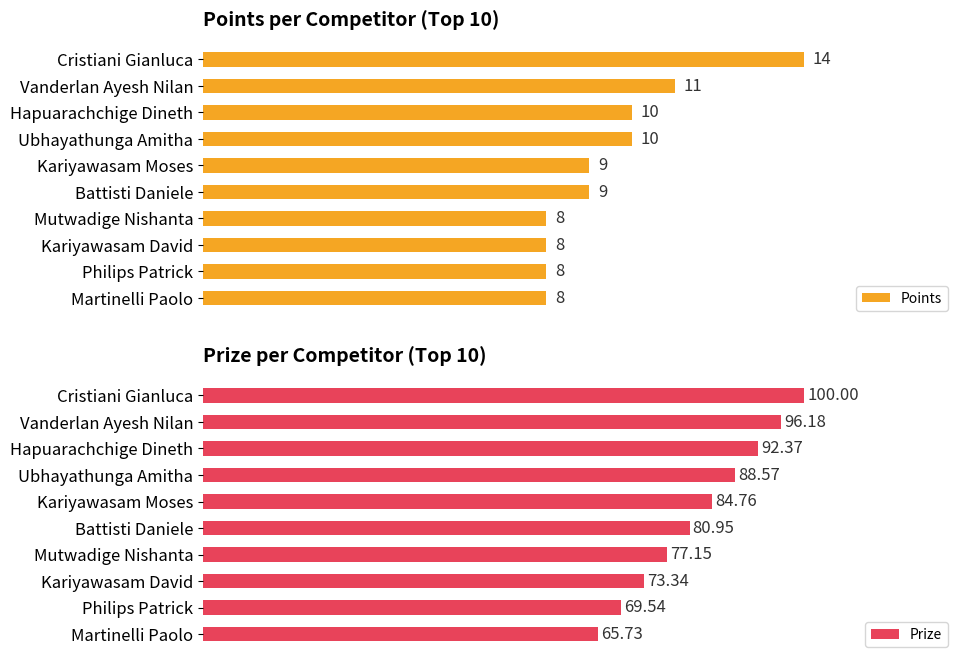

Where is Points nearest to the value 11?

Vanderlan Ayesh Nilan